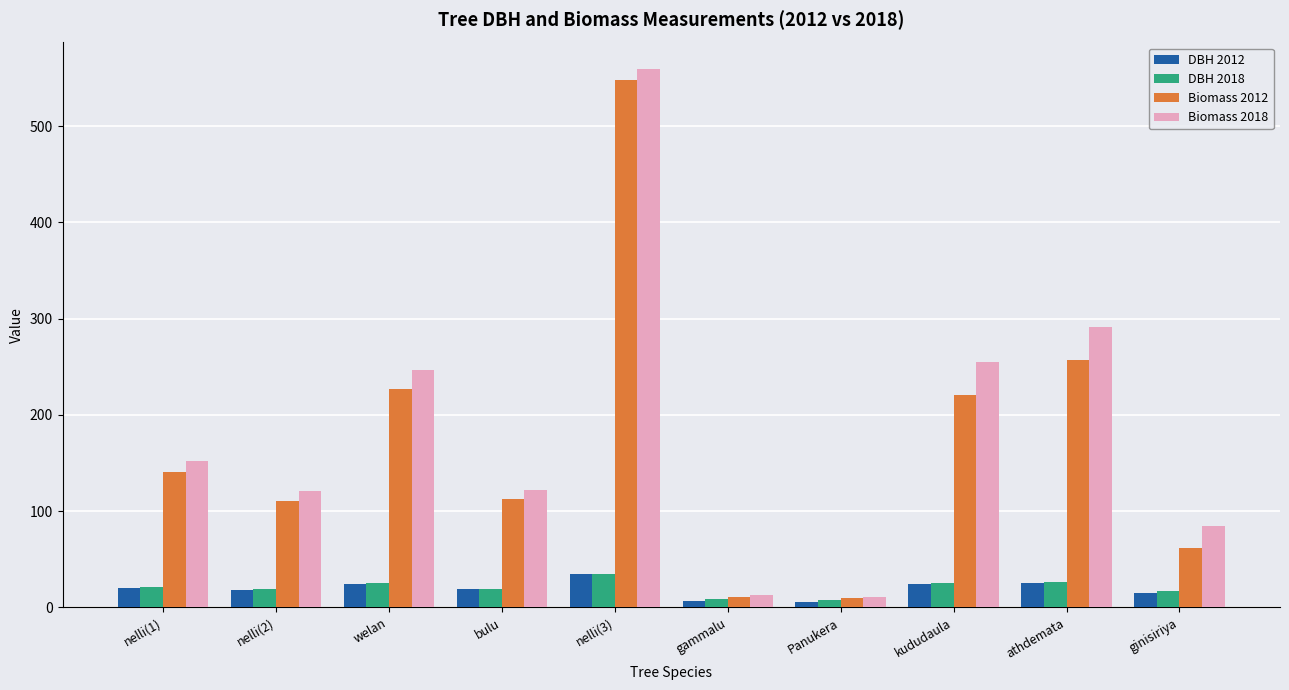

At how many categories does at least one series exceed 474?

1